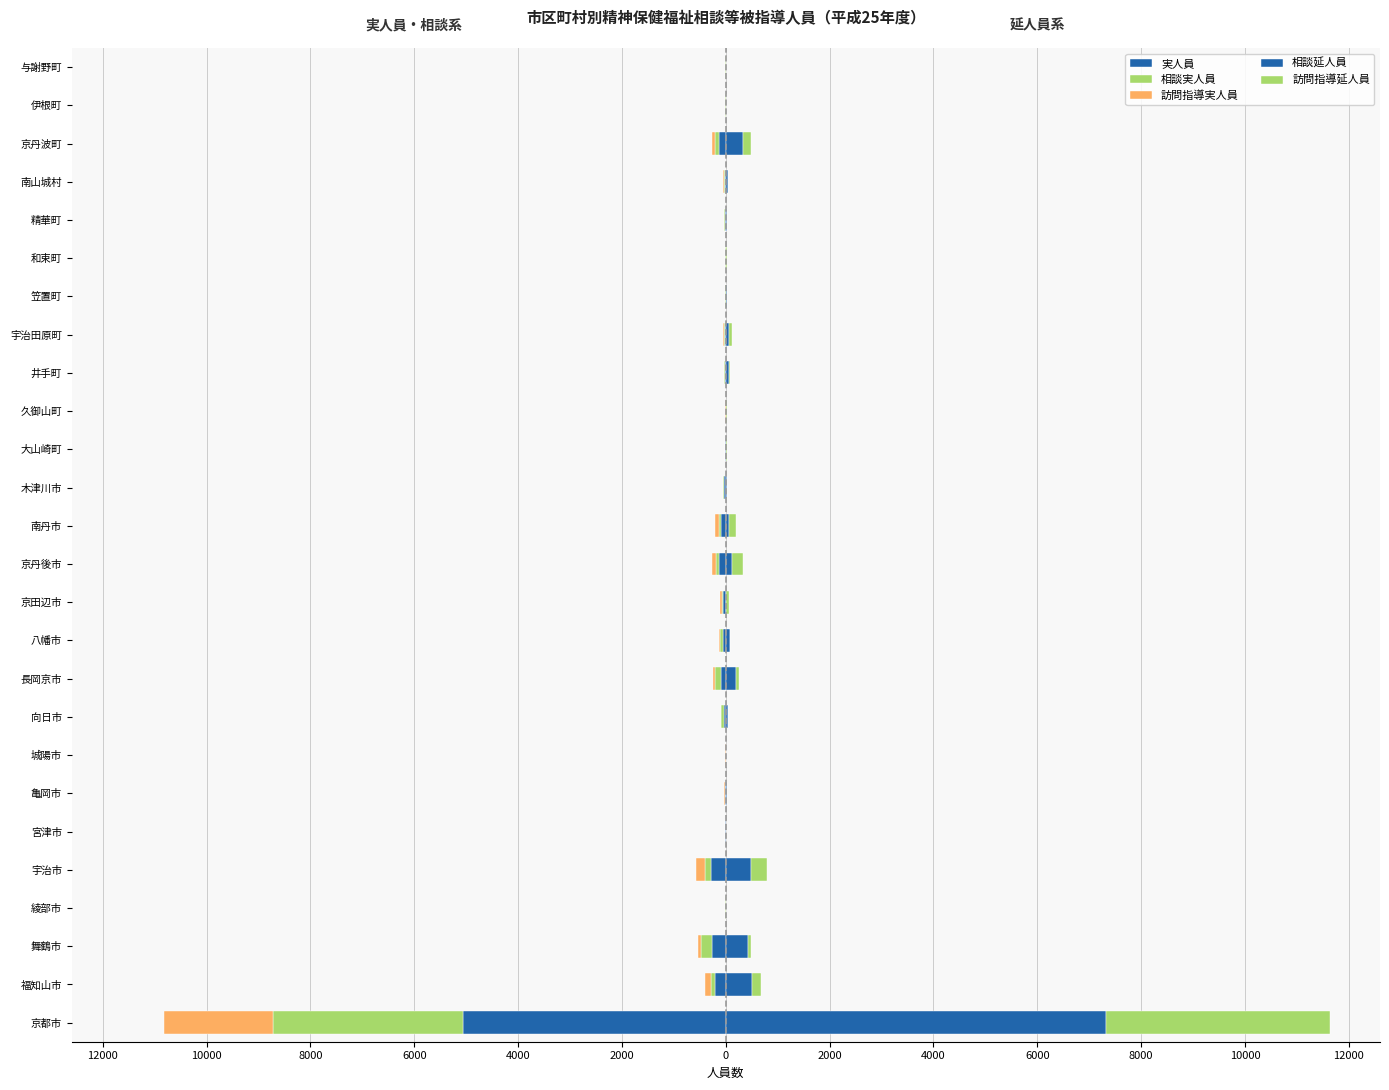

At how many categories does at least one series exceed 587?

1